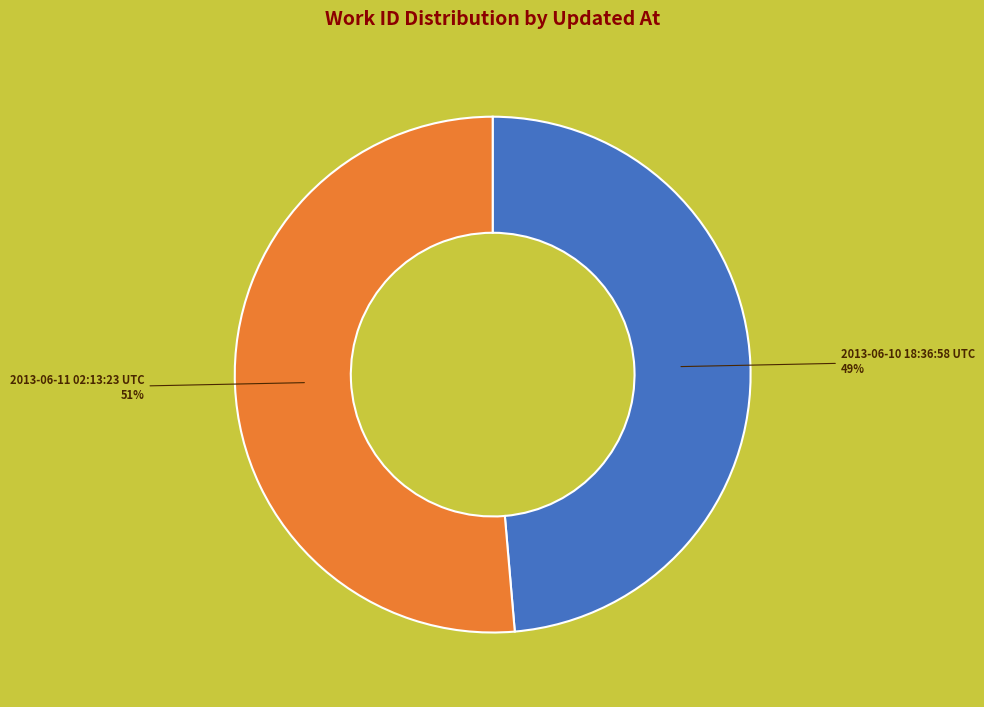

How many segments does this pie chart have?

2